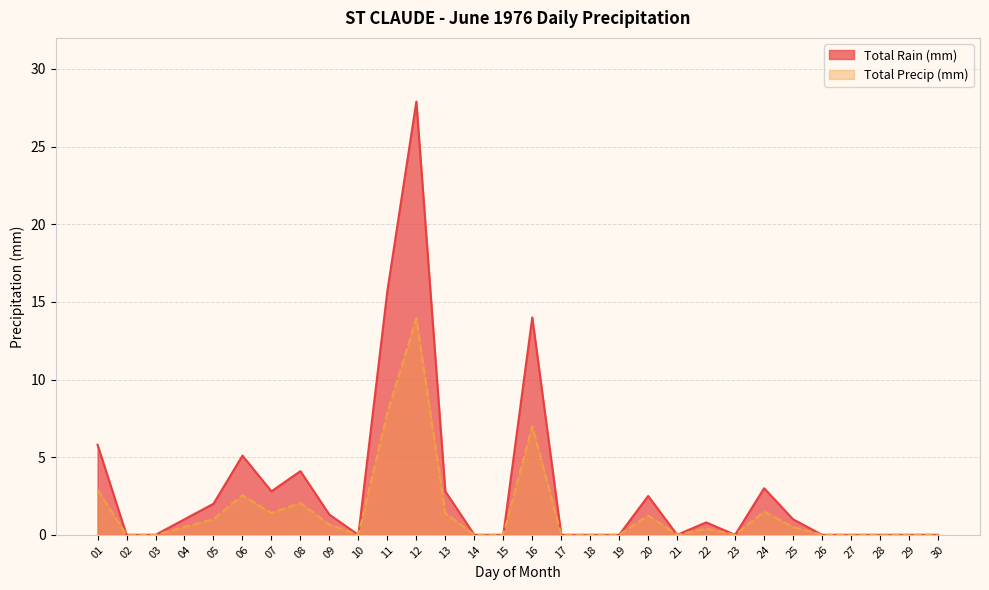

What is the total value across all series at 11?

23.5